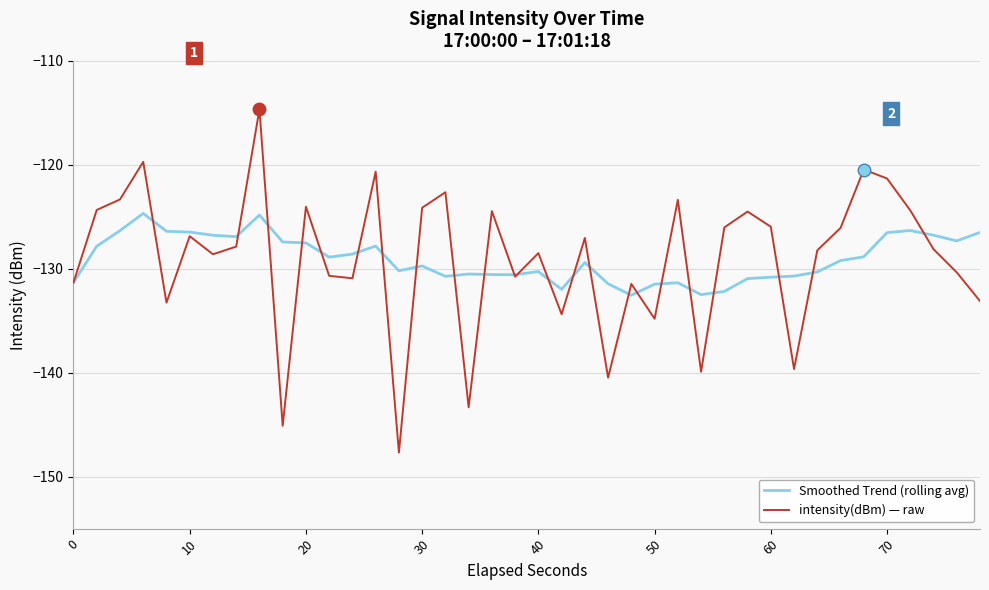

Which series has the widest spread of values?

intensity(dBm) — raw